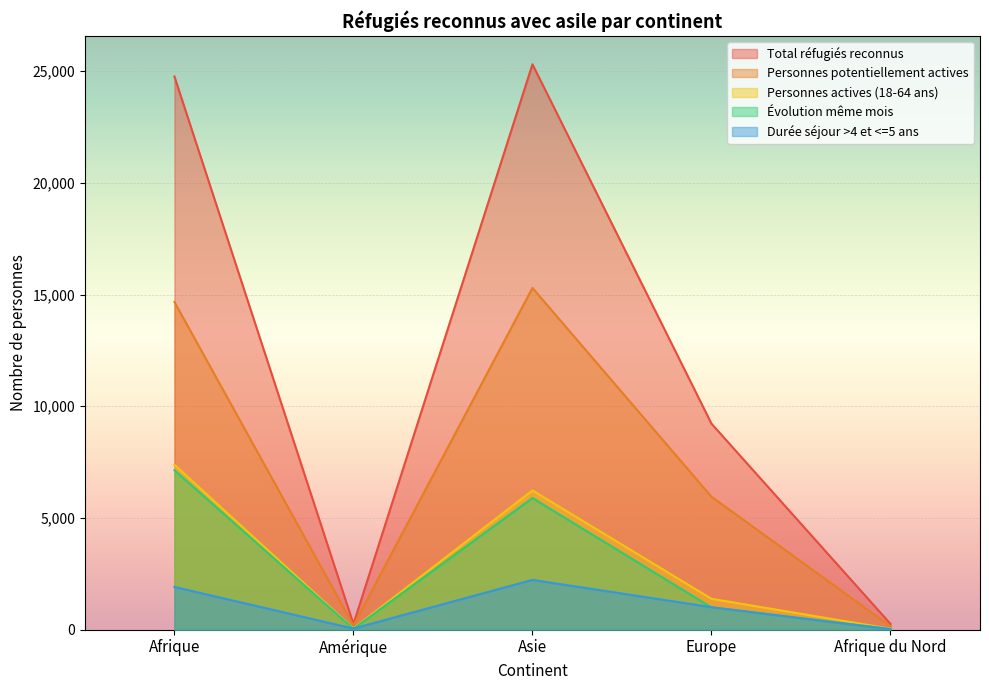

What value does the Évolution même mois series have at Amérique, to the nearest 50?

50